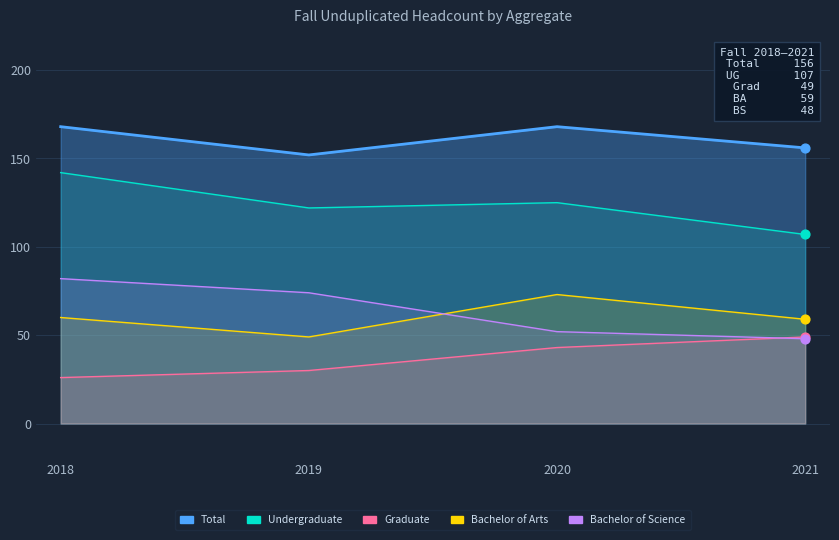

At which category is the sum across all series the highest?

2018